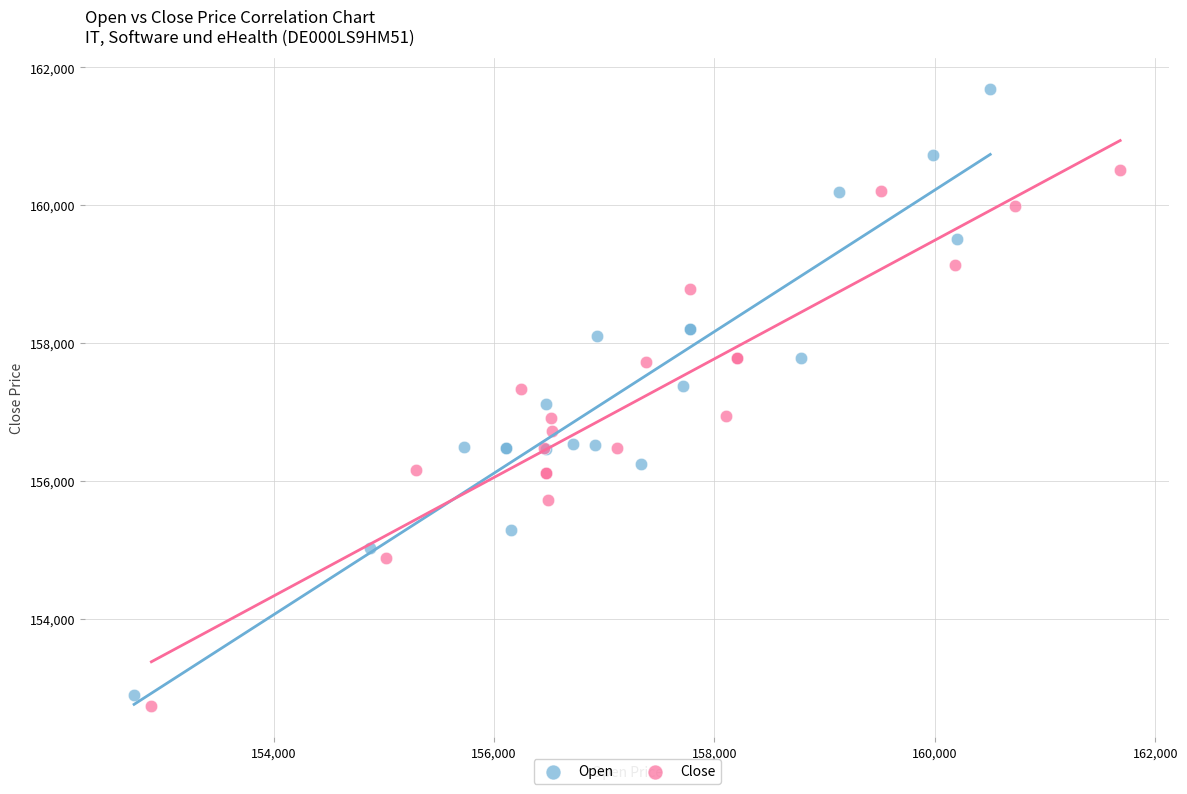

Which series reaches the maximum Y coordinate?

Open